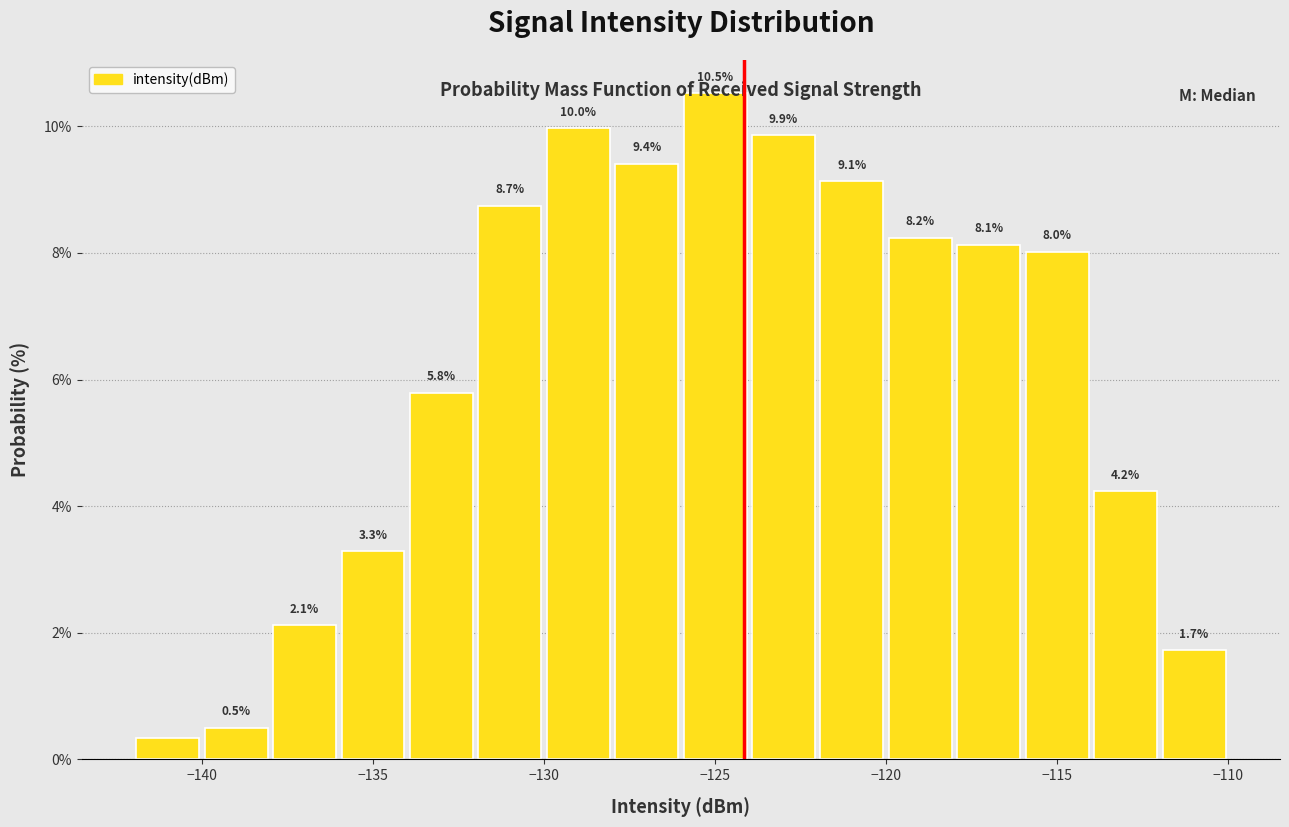

Over which range of the x-axis is the bar tallest?

-126 to -124